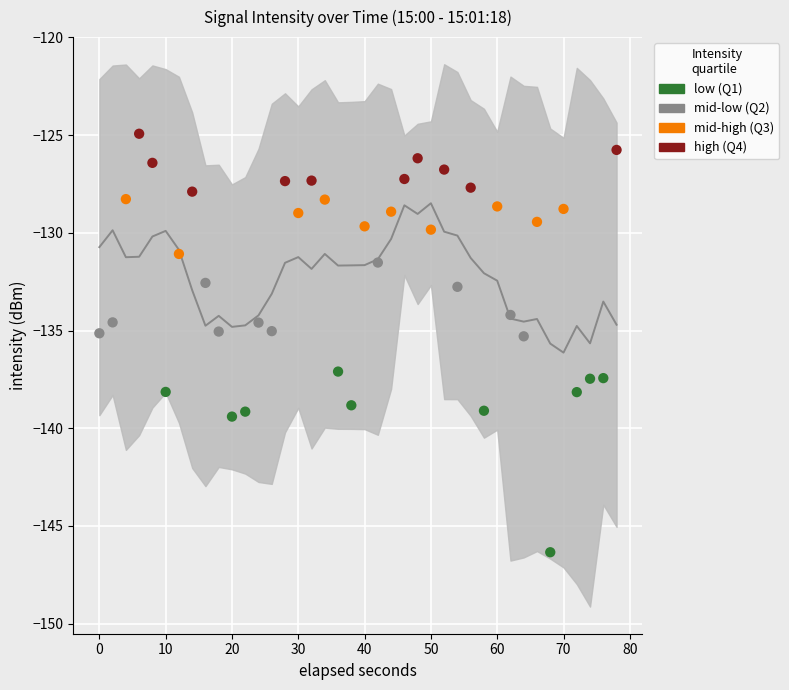

Which series contains the lowest Y value?

low (Q1)